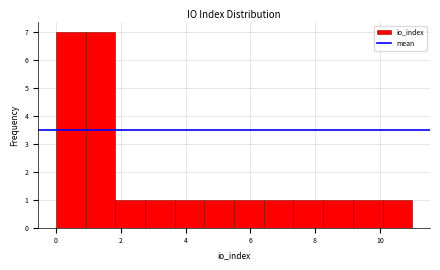

Reading left to right, transcribe this chart: for each bar, give the range it covers on the x-axis and its height. Neither the bar edges nor the heights are printed on the chart, so give them approximately, as read against the axes.

0.0 to 1.0: 7
1.0 to 1.8: 7
1.8 to 2.8: 1
2.8 to 3.6: 1
3.6 to 4.6: 1
4.6 to 5.6: 1
5.6 to 6.4: 1
6.4 to 7.4: 1
7.4 to 8.2: 1
8.2 to 9.2: 1
9.2 to 10.0: 1
10.0 to 11.0: 1